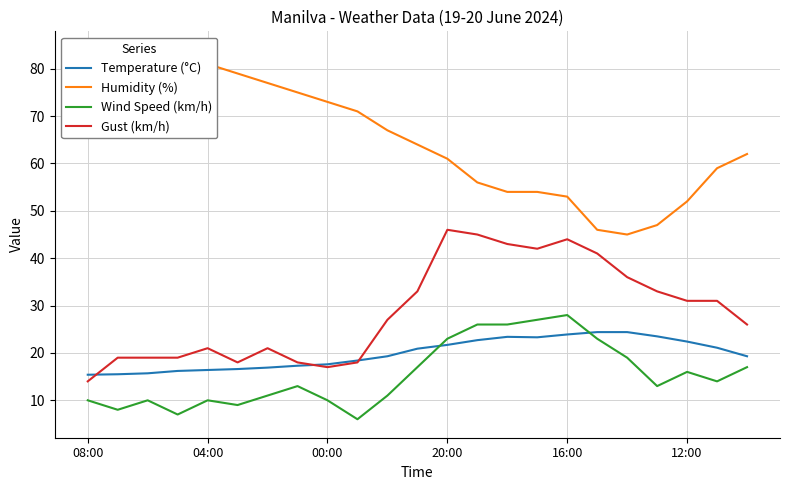

What is the maximum value for Wind Speed (km/h)?

28.0